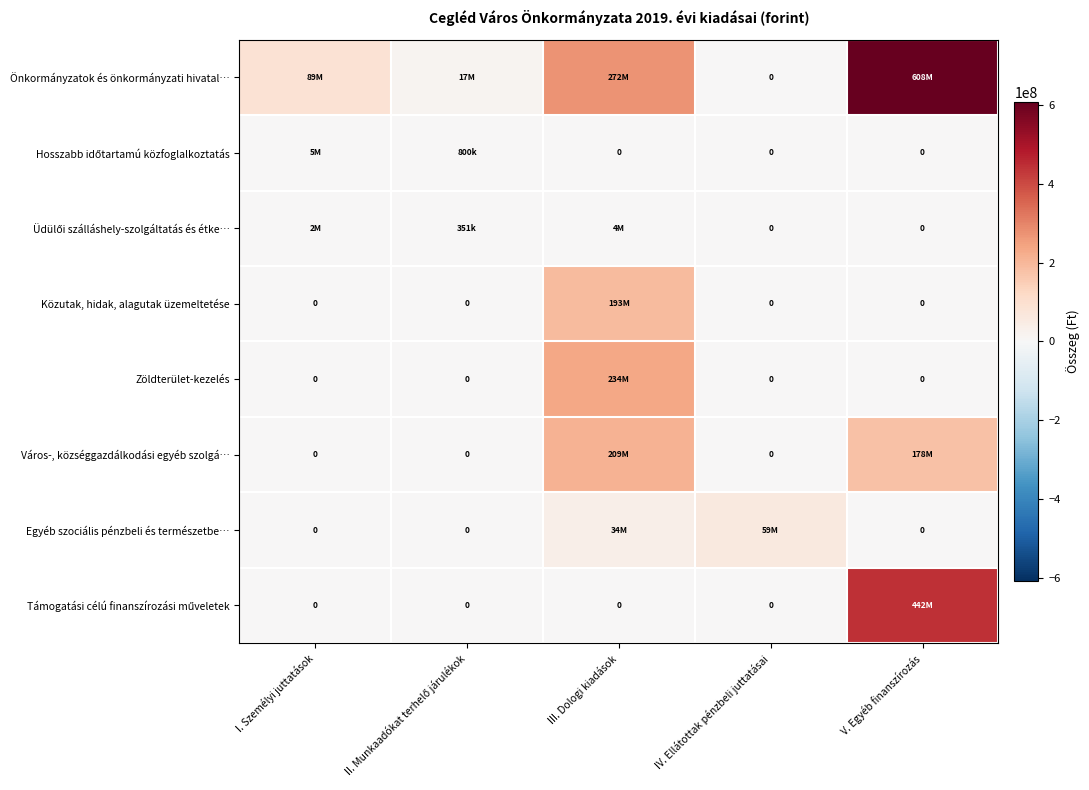

The Közutak, hidak, alagutak üzemeltetése series shows 117329049 at IV. Ellátottak pénzbeli juttatásai. True or false?

False